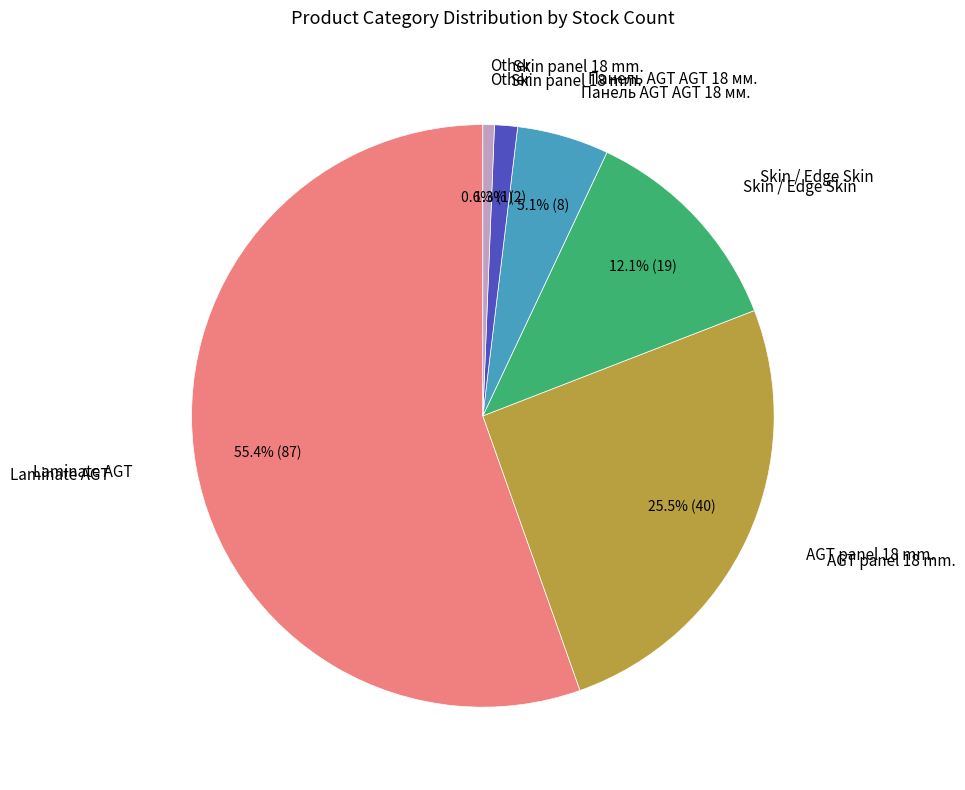

How many segments does this pie chart have?

6